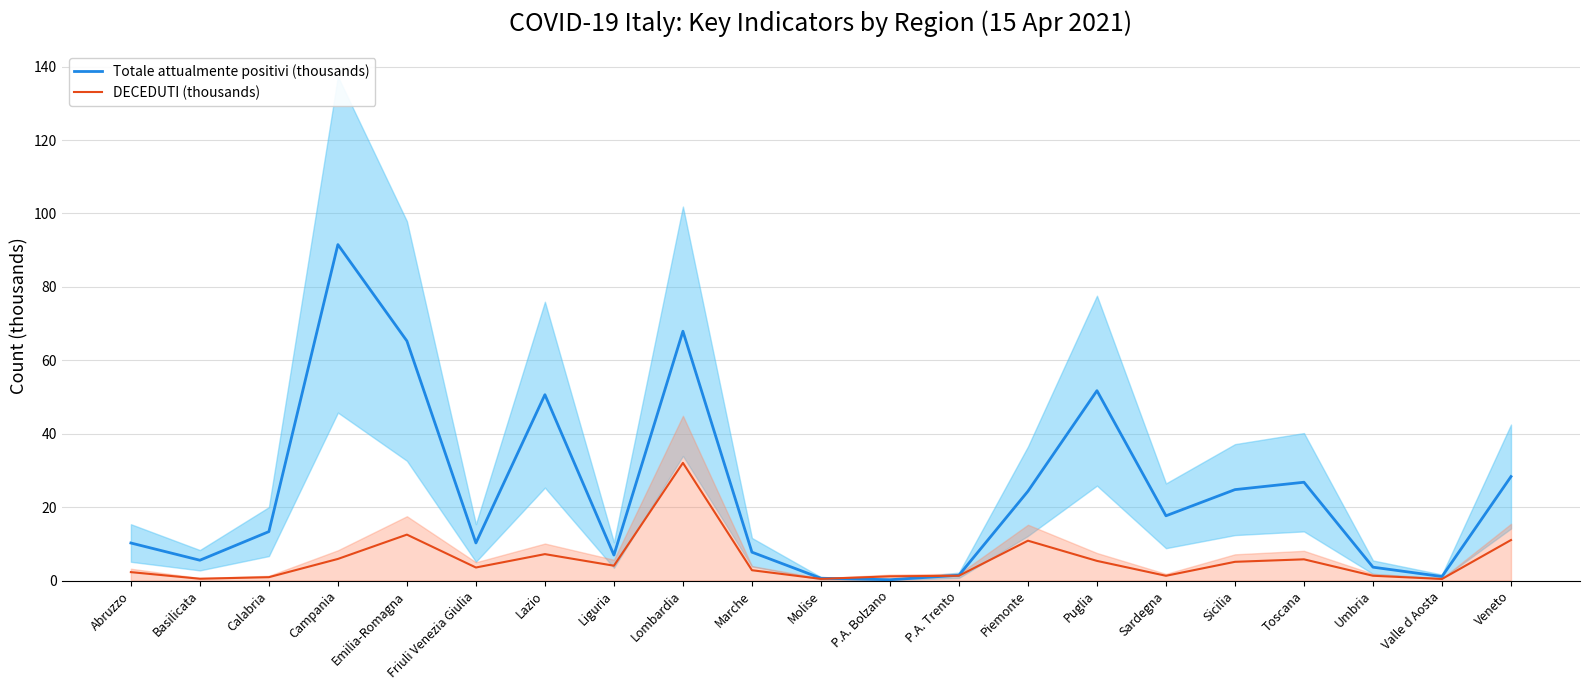

Rank the series by their average value, from lowest to highest.

DECEDUTI (thousands), Totale attualmente positivi (thousands)